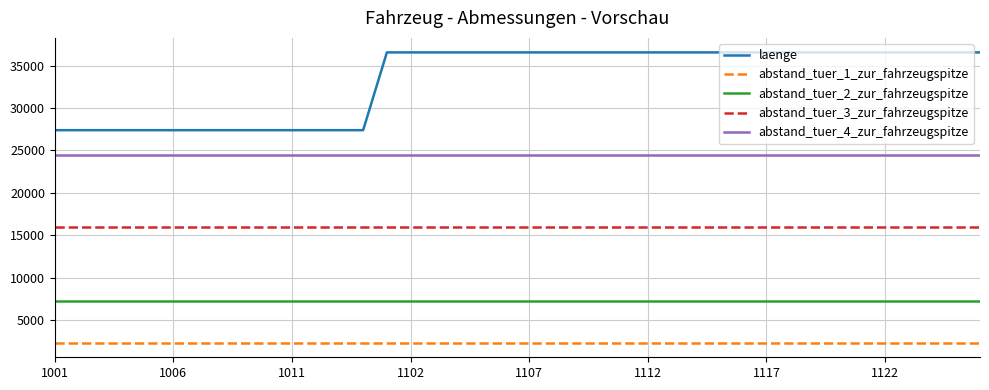

At how many categories does at least one series exceed 30346?

26